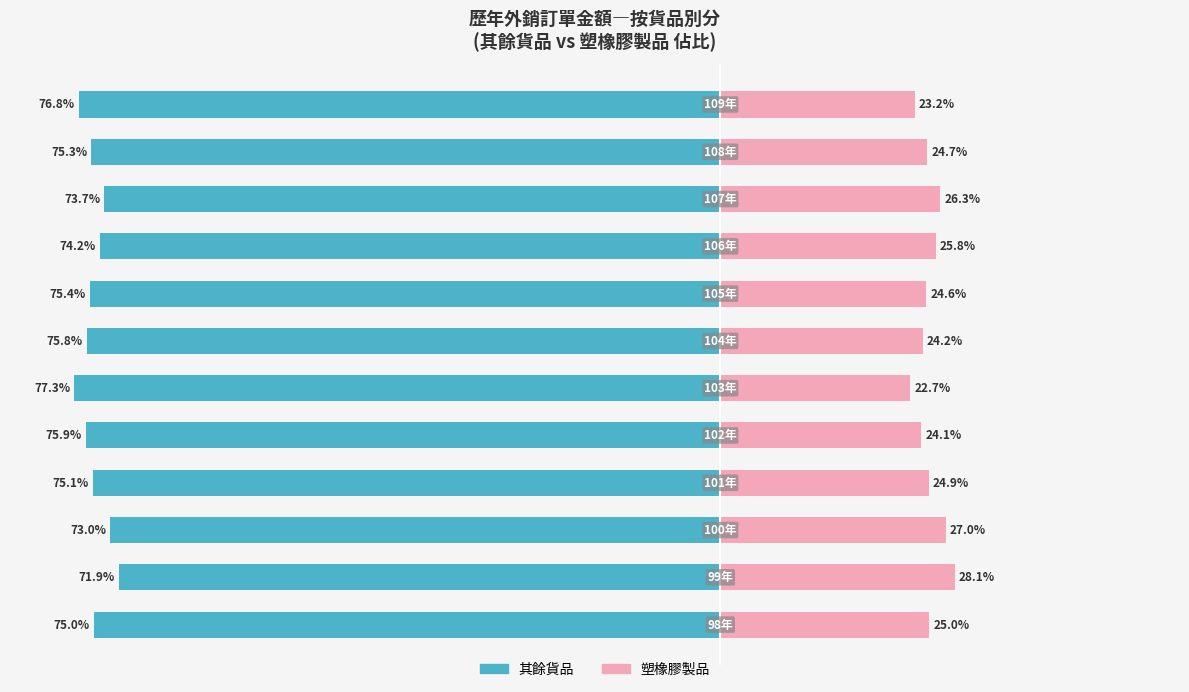

Reading right to left, what are all the values shown in this chart?

其餘貨品: -76.8	-75.3	-73.7	-74.2	-75.4	-75.8	-77.3	-75.9	-75.1	-73.0	-71.9	-75.0
塑橡膠製品: 23.2	24.7	26.3	25.8	24.6	24.2	22.7	24.1	24.9	27.0	28.1	25.0